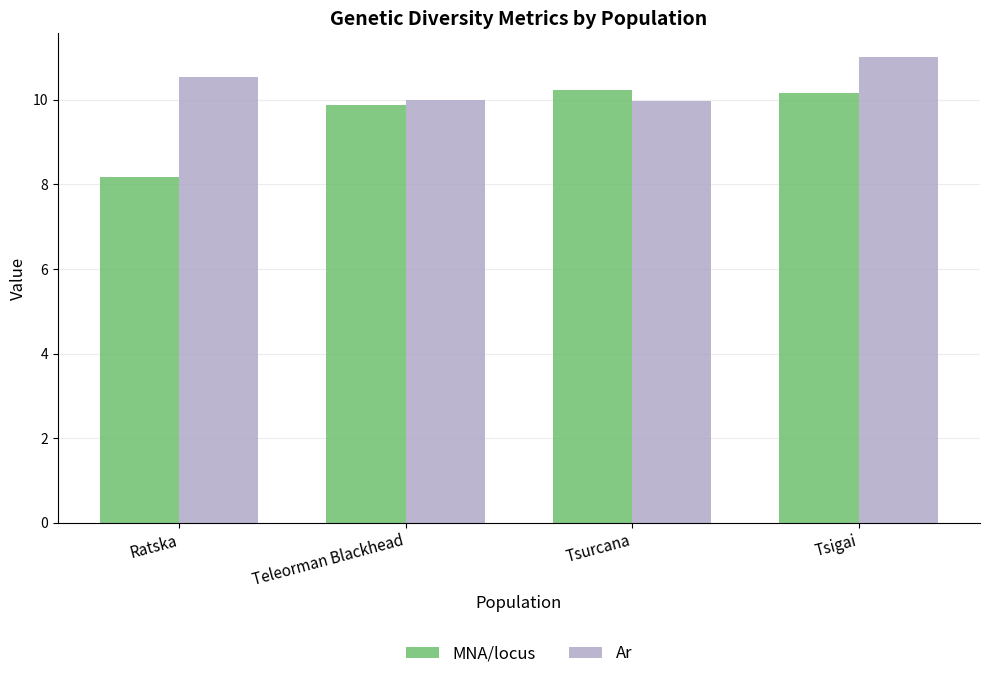

What is the difference between the maximum and second lowest values in the MNA/locus series?

0.3